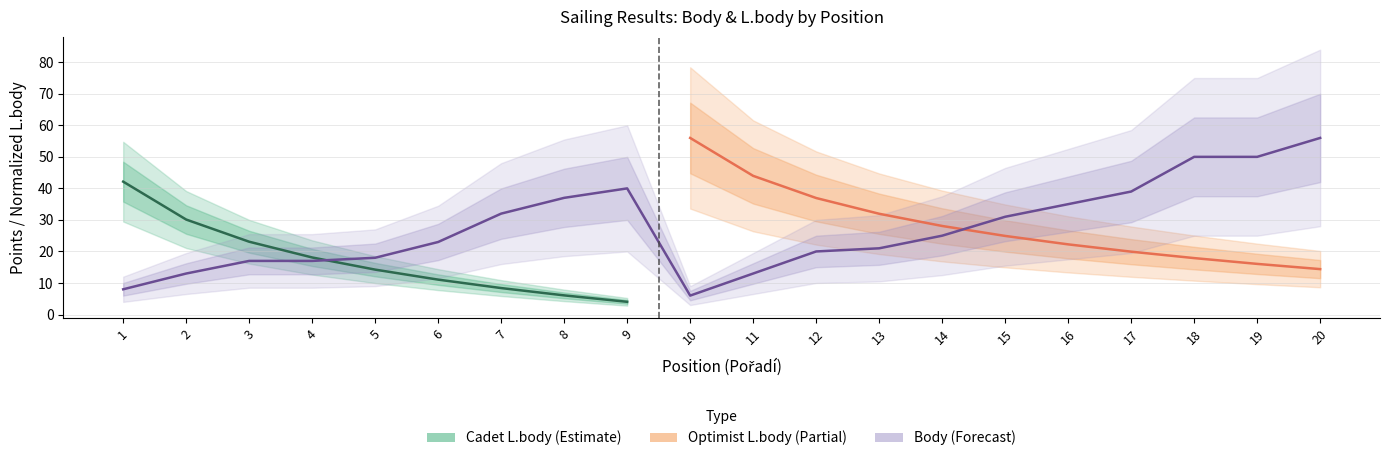

What is the maximum value shown in the chart?

56